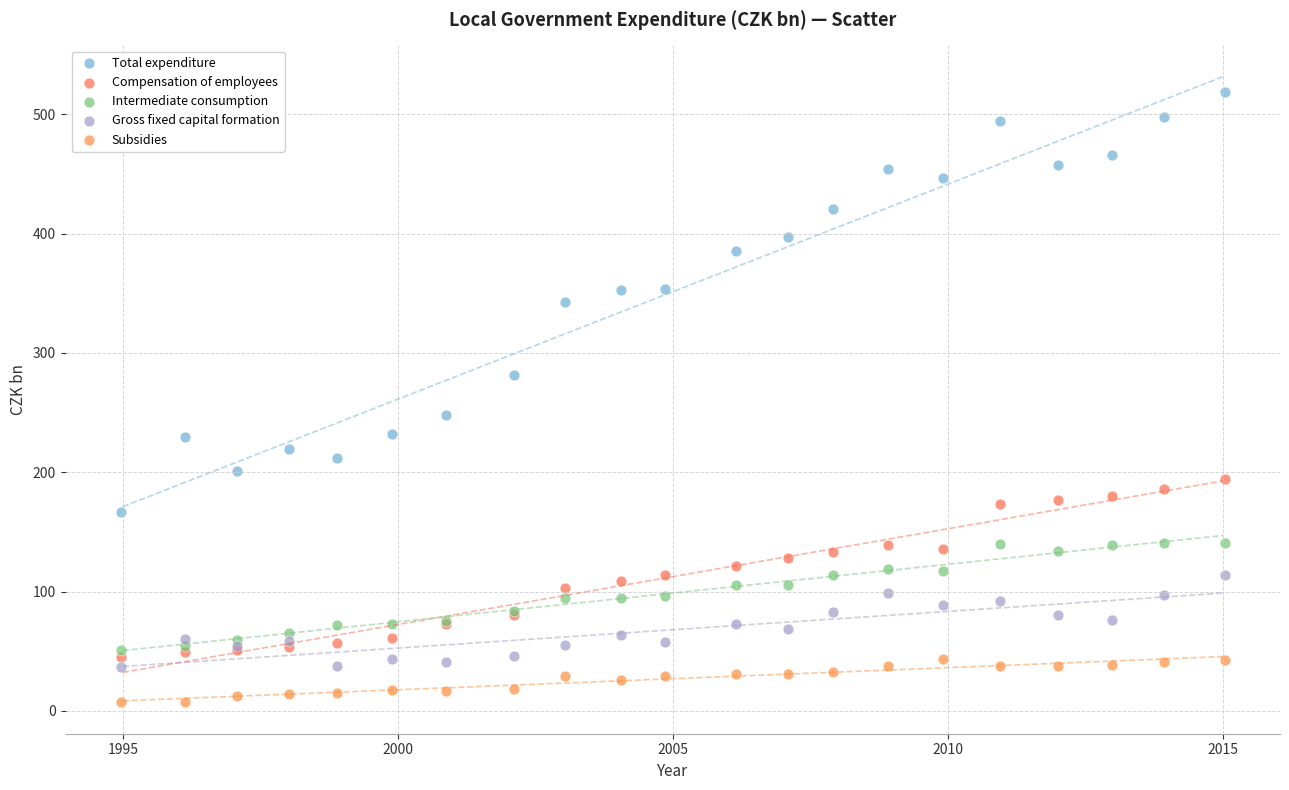

Which series contains the highest Y value?

Total expenditure